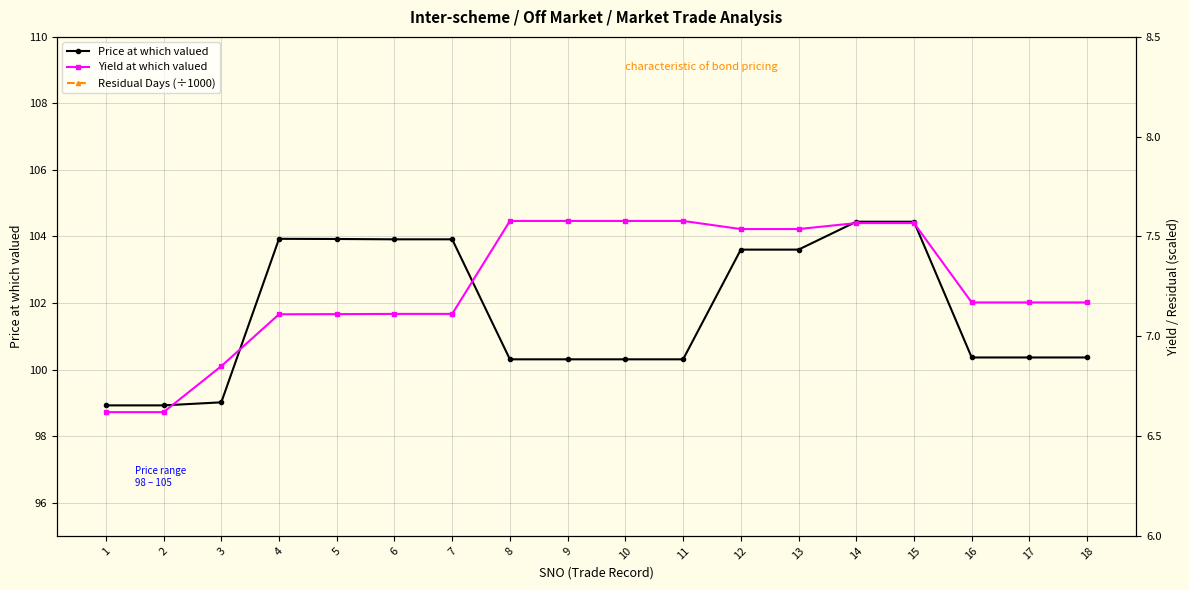

How many data points in Residual Days (÷1000) are less than 3?

6